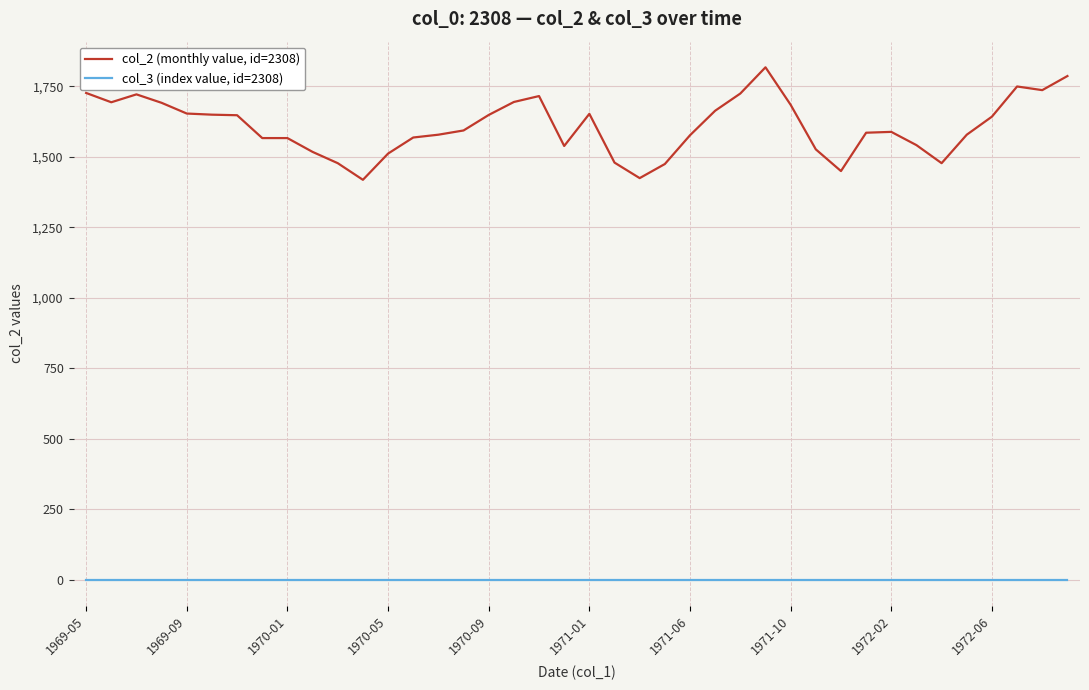

Is this an area chart (filled region under the line)?

No